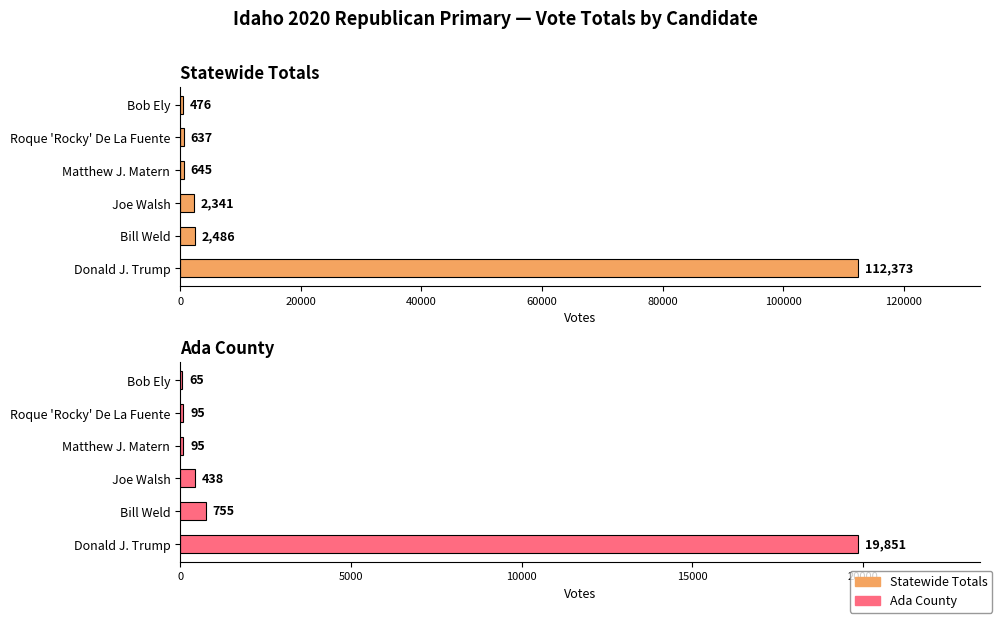

Is it true that Total Votes equals 3820 at Bill Weld?

False